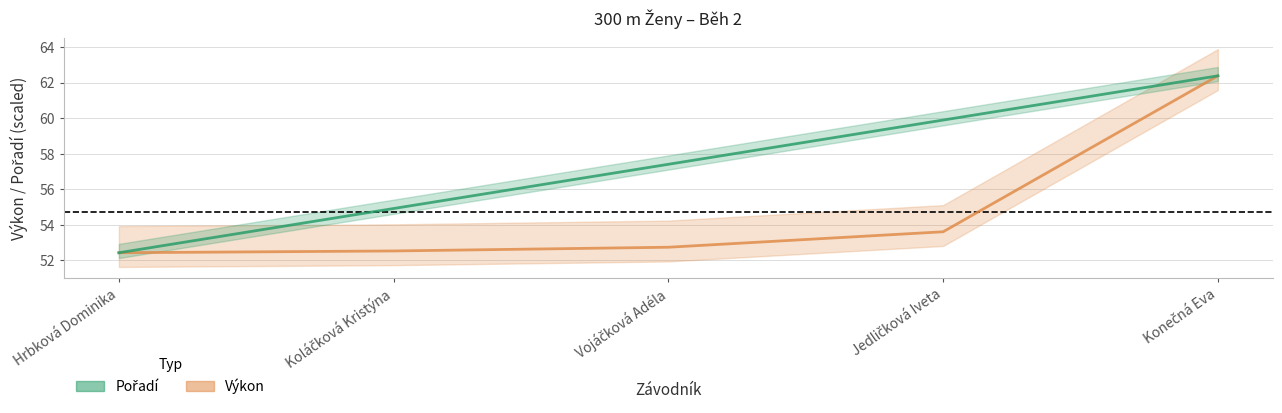

What is the average value of the Pořadí series?

57.4